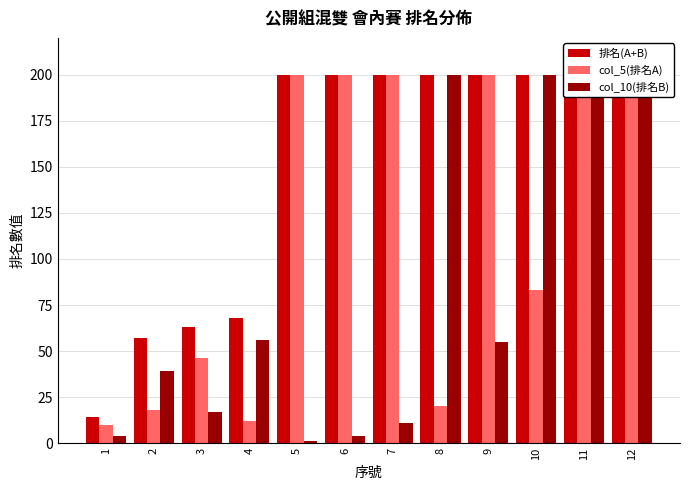

Which has a higher value, 11 or 2?

11